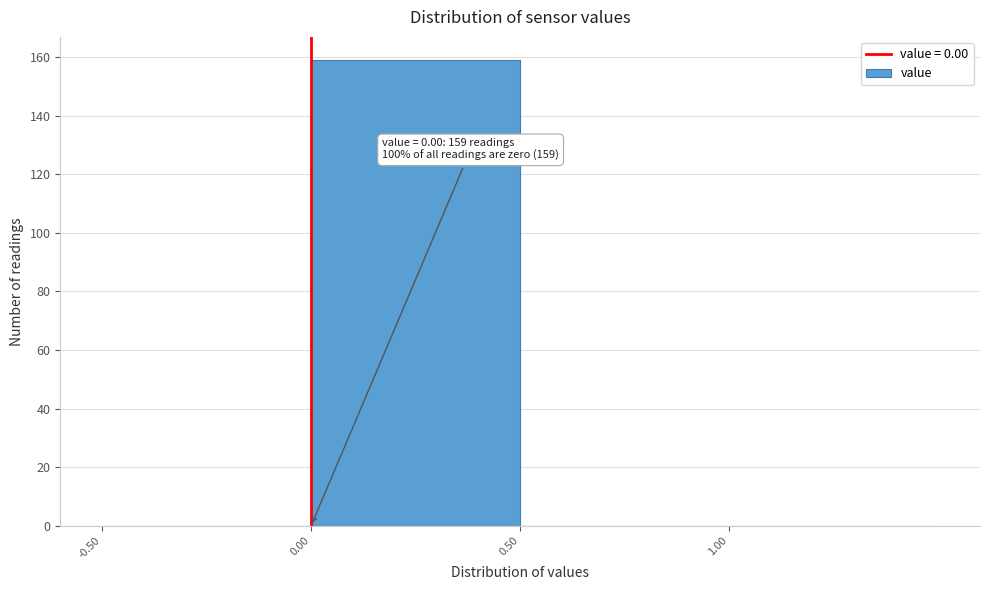

Which range on the x-axis has the tallest bar?

0.0 to 0.5